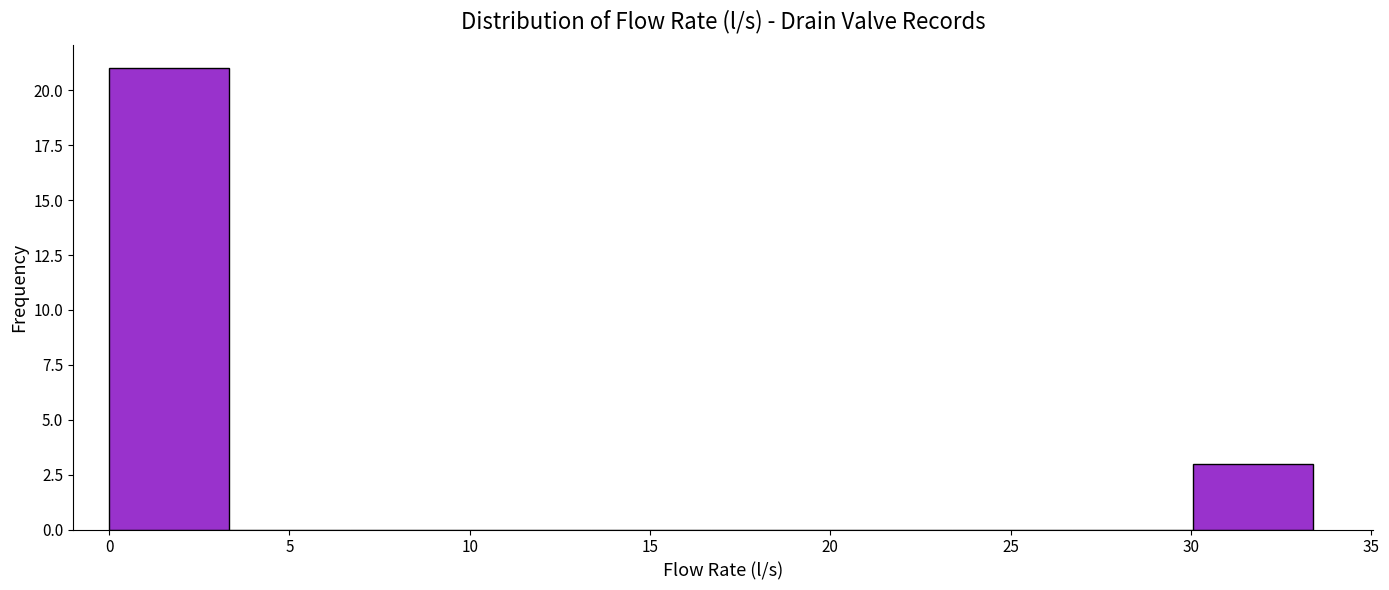

Reading left to right, transcribe this chart: for each bar, give the range it covers on the x-axis and its height. Neither the bar edges nor the heights are printed on the chart, so give them approximately, as read against the axes.

0.0 to 3.5: 21
3.5 to 6.5: 0
6.5 to 10.0: 0
10.0 to 13.5: 0
13.5 to 16.5: 0
16.5 to 20.0: 0
20.0 to 23.5: 0
23.5 to 26.5: 0
26.5 to 30.0: 0
30.0 to 33.5: 3